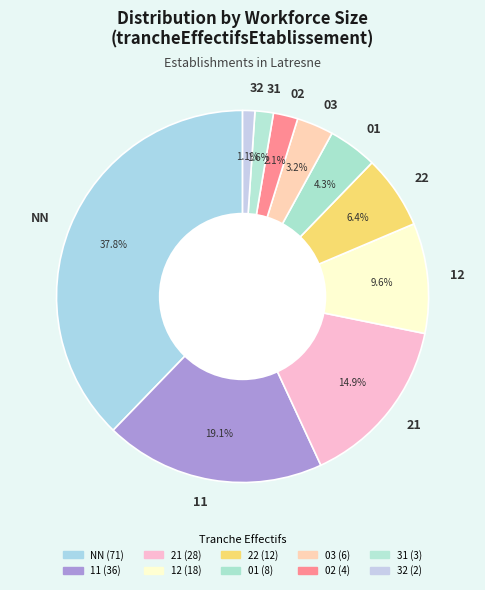

Rank the categories by value from lowest to highest.

32, 31, 02, 03, 01, 22, 12, 21, 11, NN